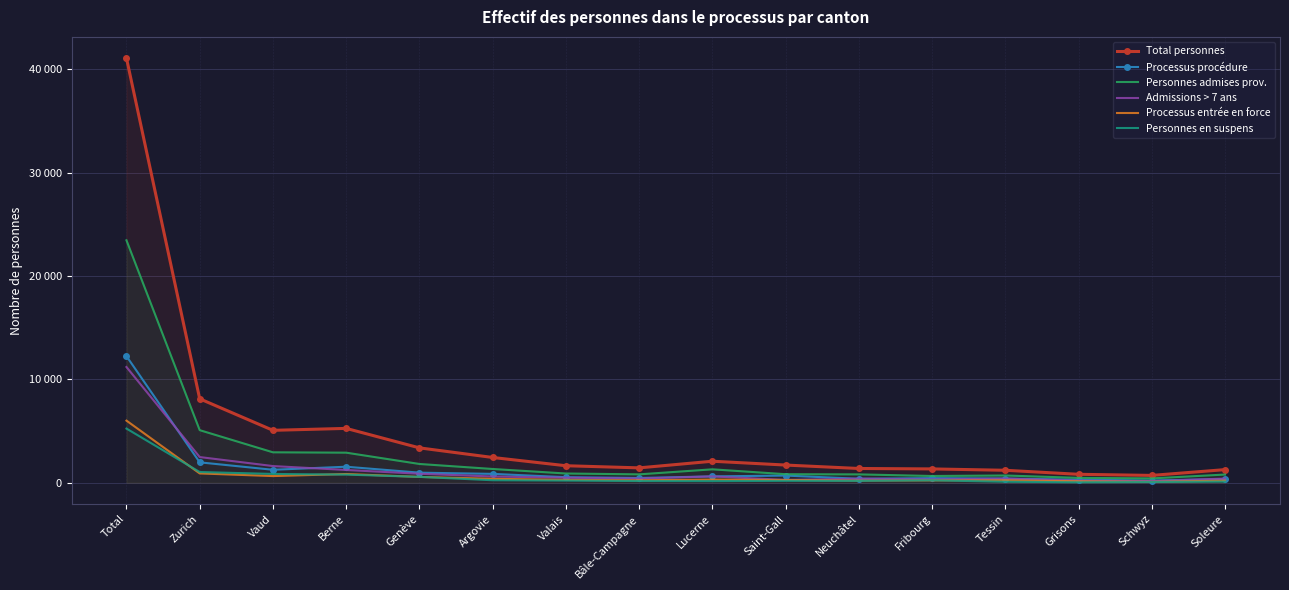

What is the total value across all series at Zurich?

19601